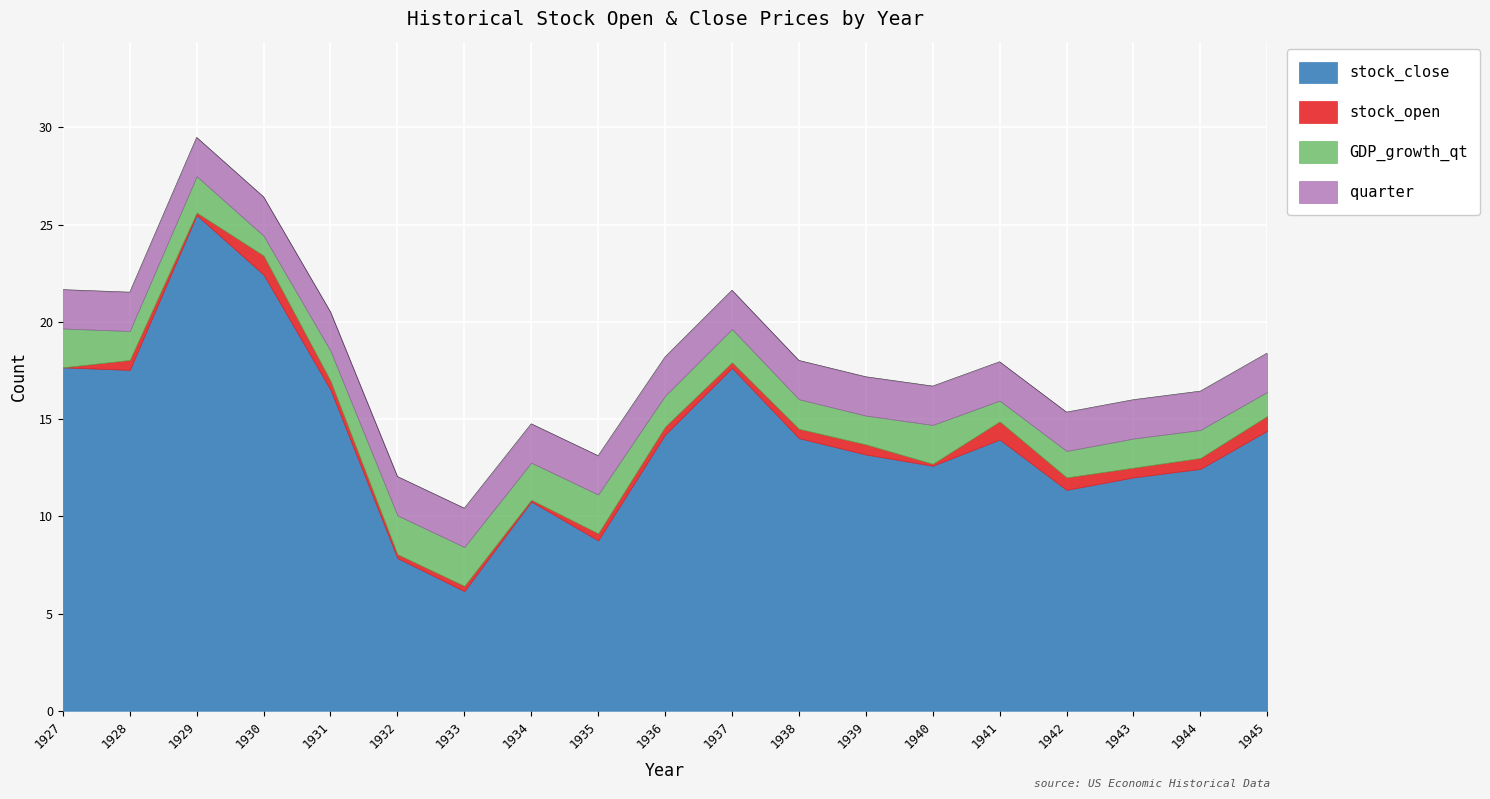

At which category is the sum across all series the highest?

1929